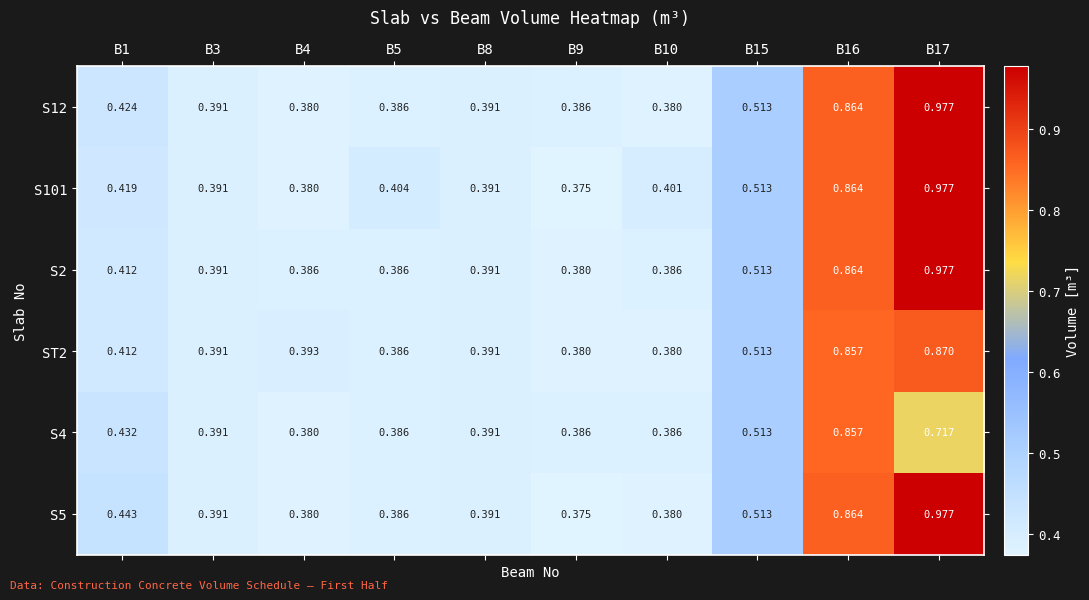

Is the value of S101 at B16 greater than the value of S12 at B3?

Yes